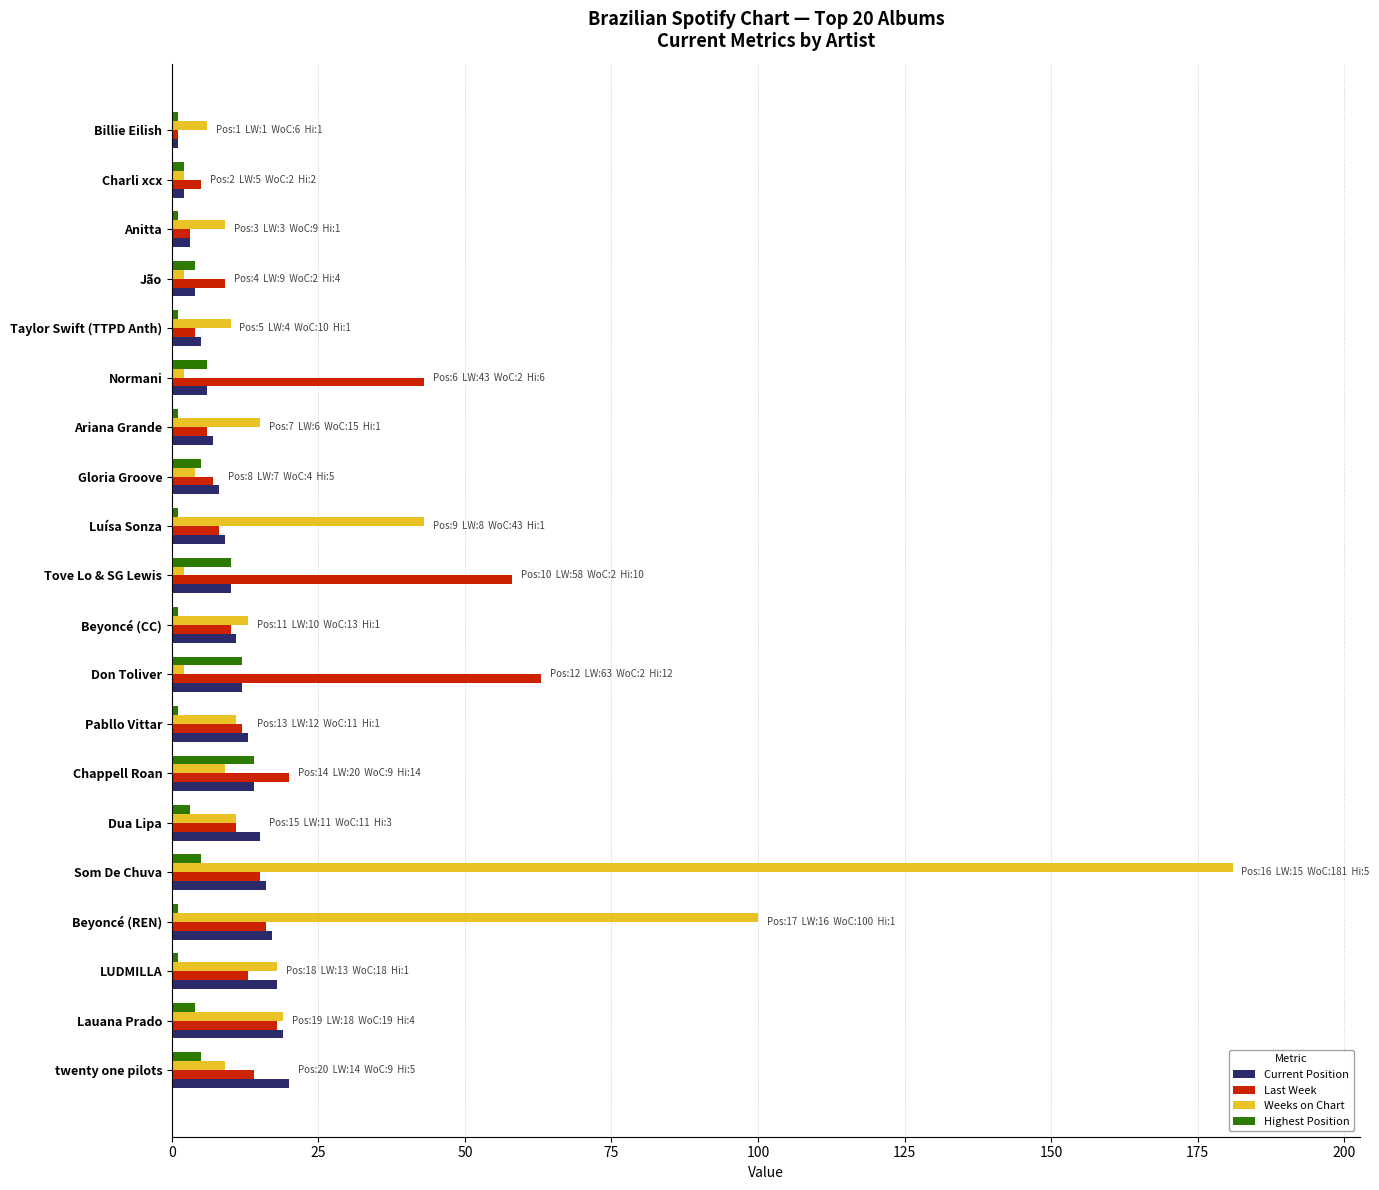

Which series has the widest spread of values?

Weeks on Chart